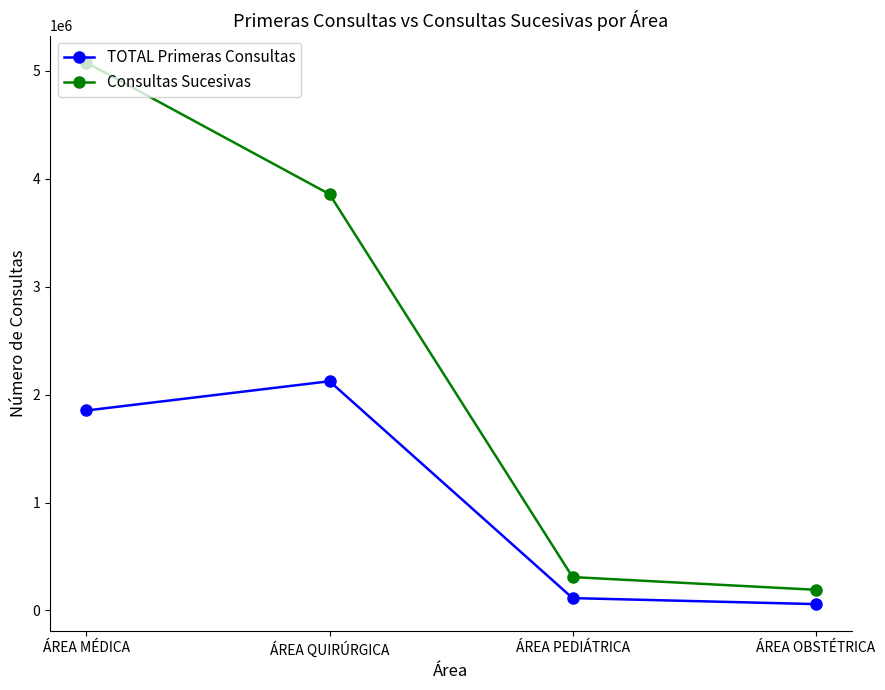

List the labels in order of Consultas Sucesivas value, largest first.

ÁREA MÉDICA, ÁREA QUIRÚRGICA, ÁREA PEDIÁTRICA, ÁREA OBSTÉTRICA